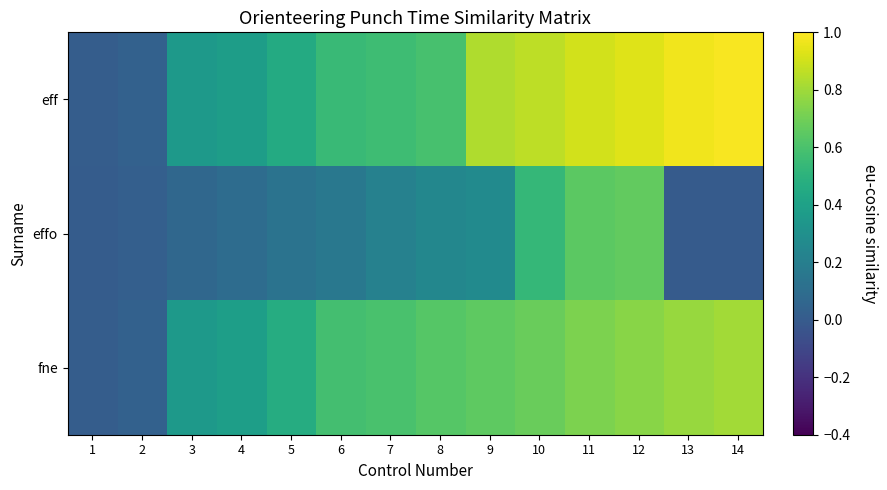

Which series has the largest range (max minus min)?

eff